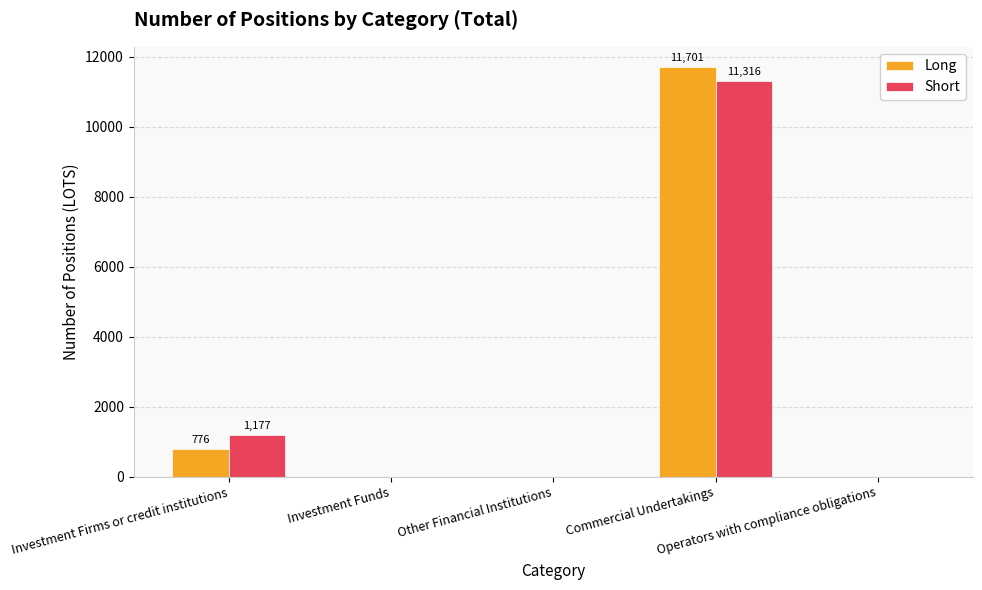

What is the sum of all Long values?

12477